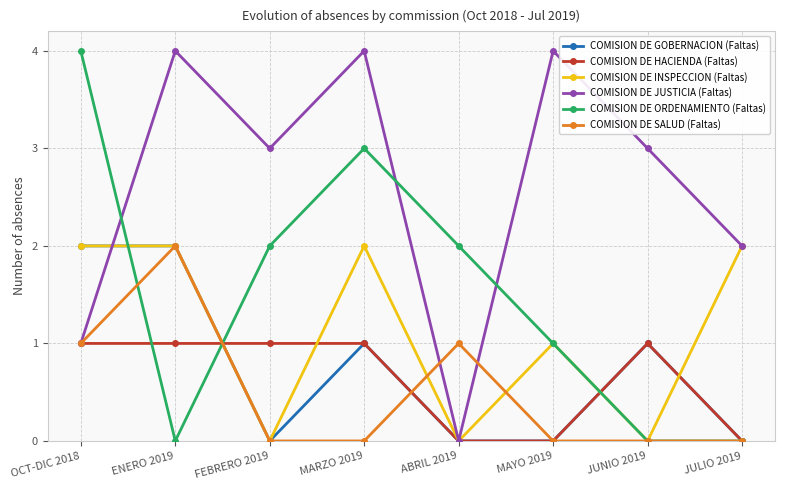

Which series has the largest total across all categories?

COMISION DE JUSTICIA (Faltas)